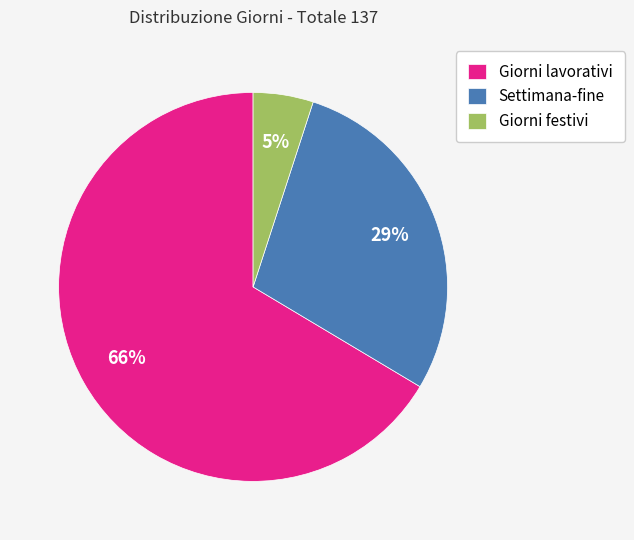

How many segments does this pie chart have?

3